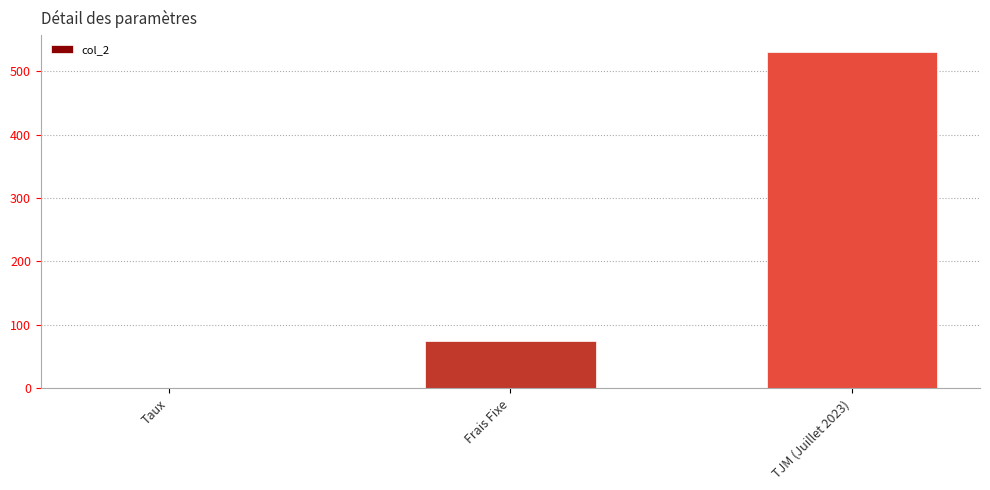

What is the sum of the values at Frais Fixe and TJM (Juillet 2023)?

605.0